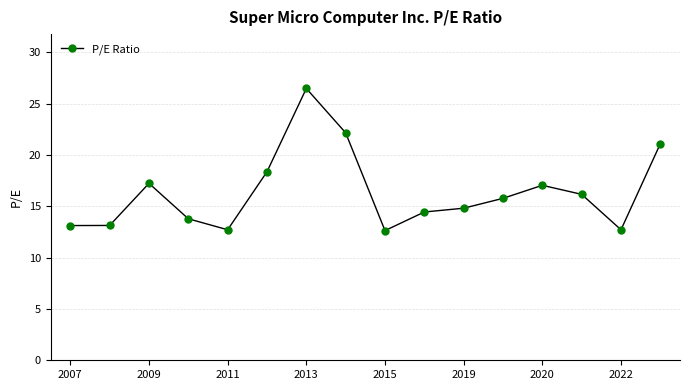

What is the smallest value displayed?

12.6